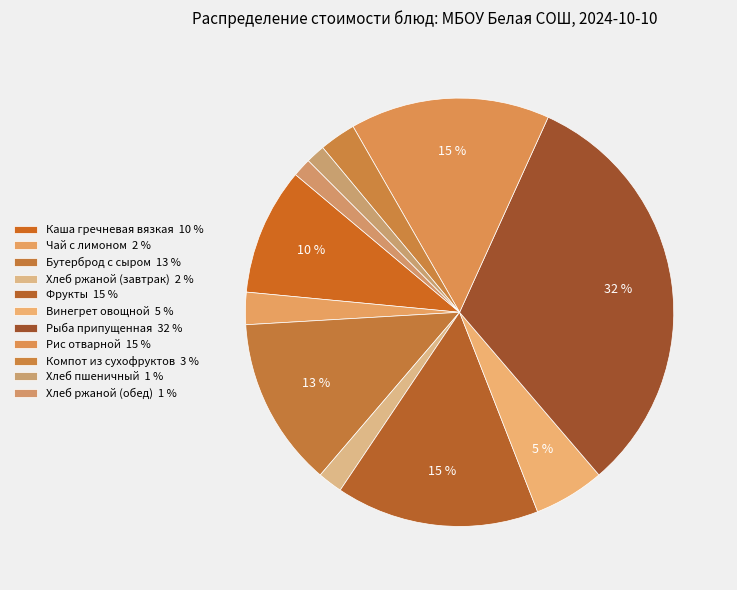

Does Хлеб ржаной (обед) account for over 50% of the chart?

No